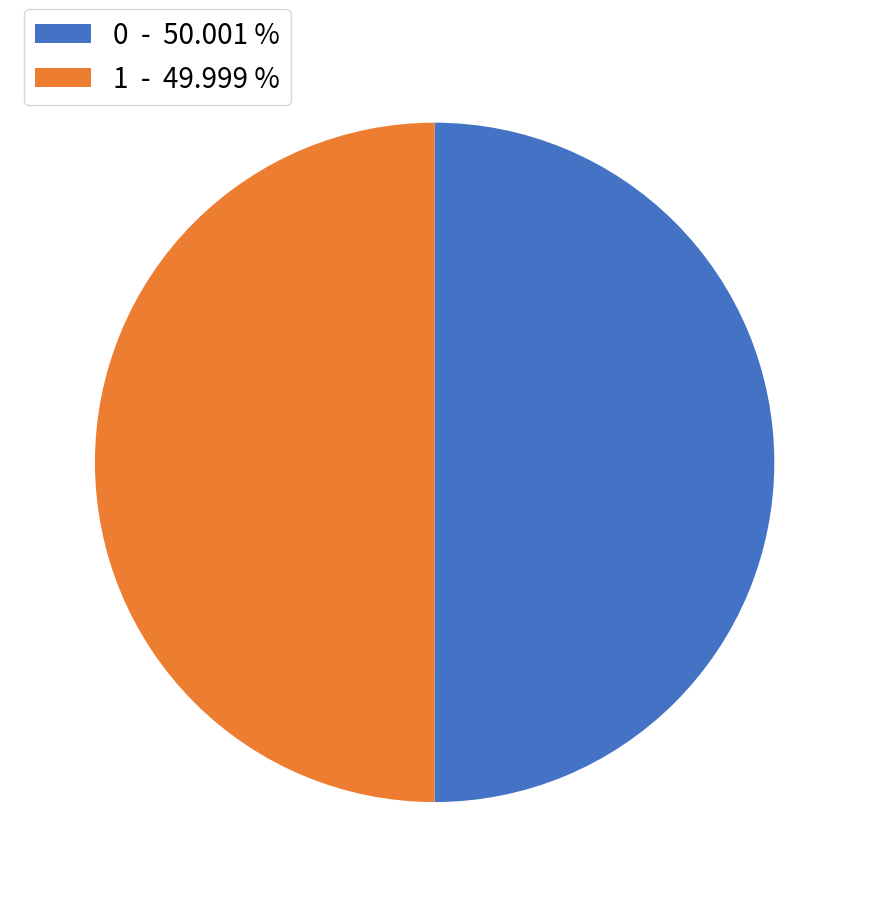

What is the ratio of the value at 0 - 50.001 % to the value at 1 - 49.999 %?

1.0